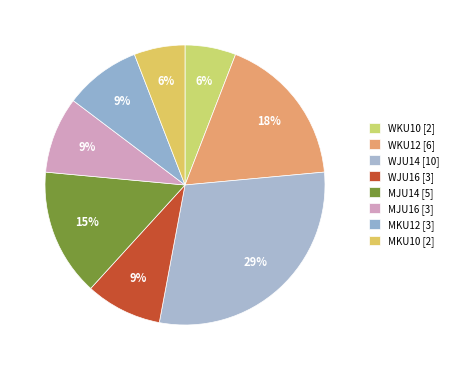

How many segments does this pie chart have?

8